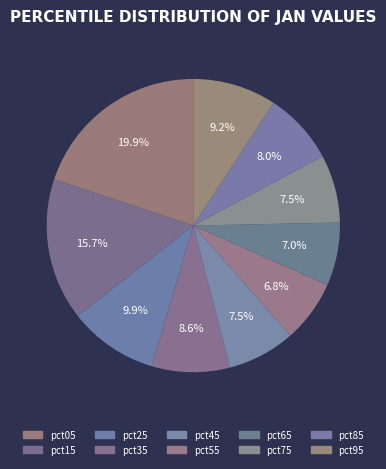

Is it true that pct05 is 29% of the pie?

False